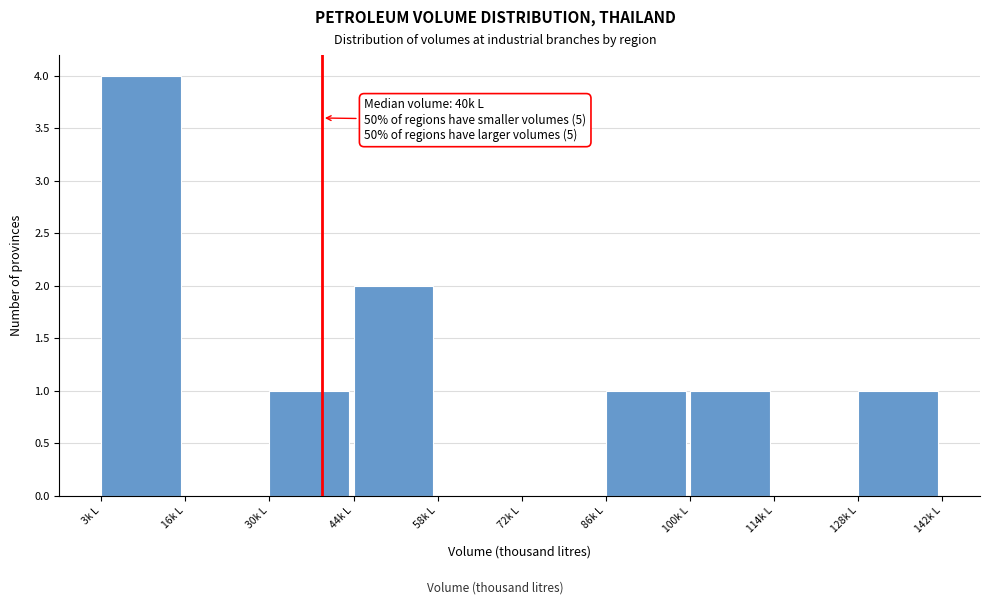

Which range on the x-axis has the tallest bar?

4 to 16